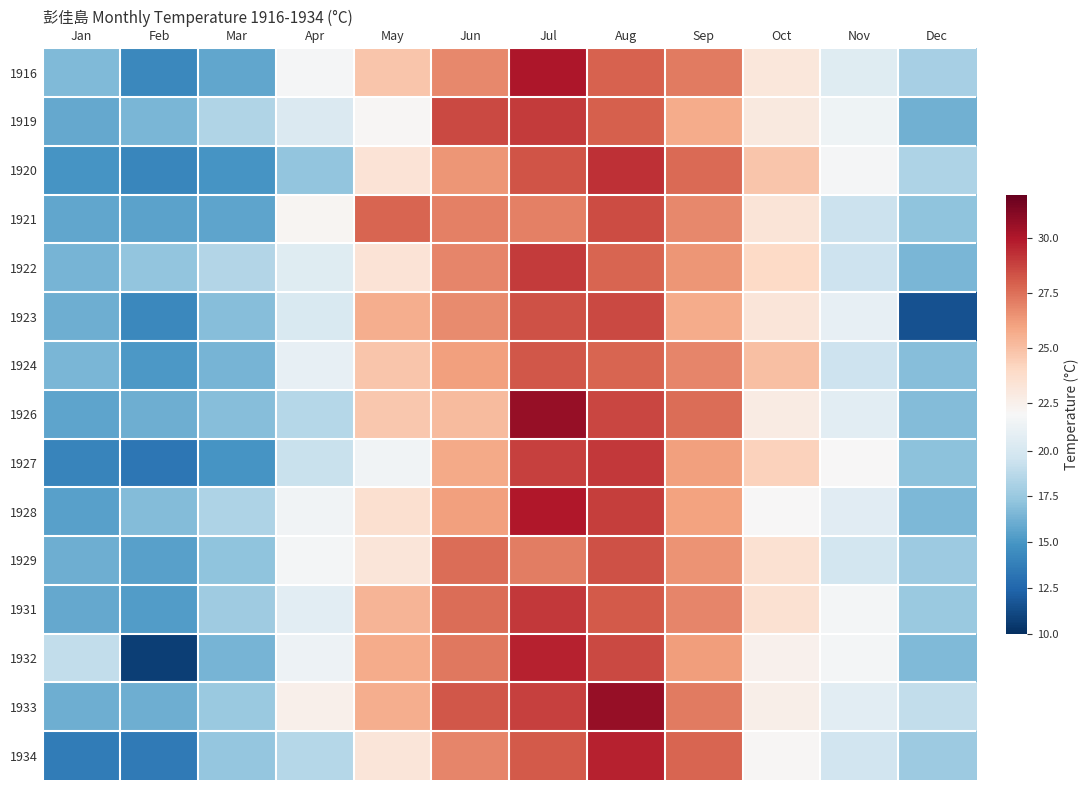

What is the difference between the highest and lowest values at Nov?

2.6